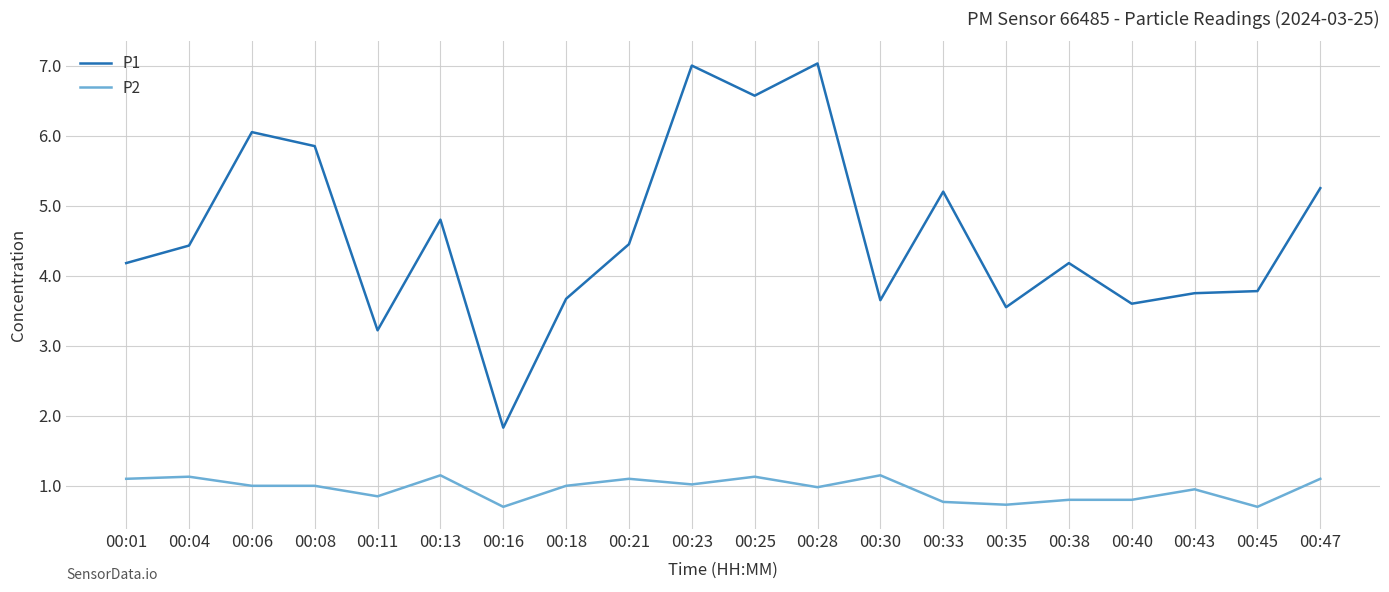

How many series are shown in this chart?

2